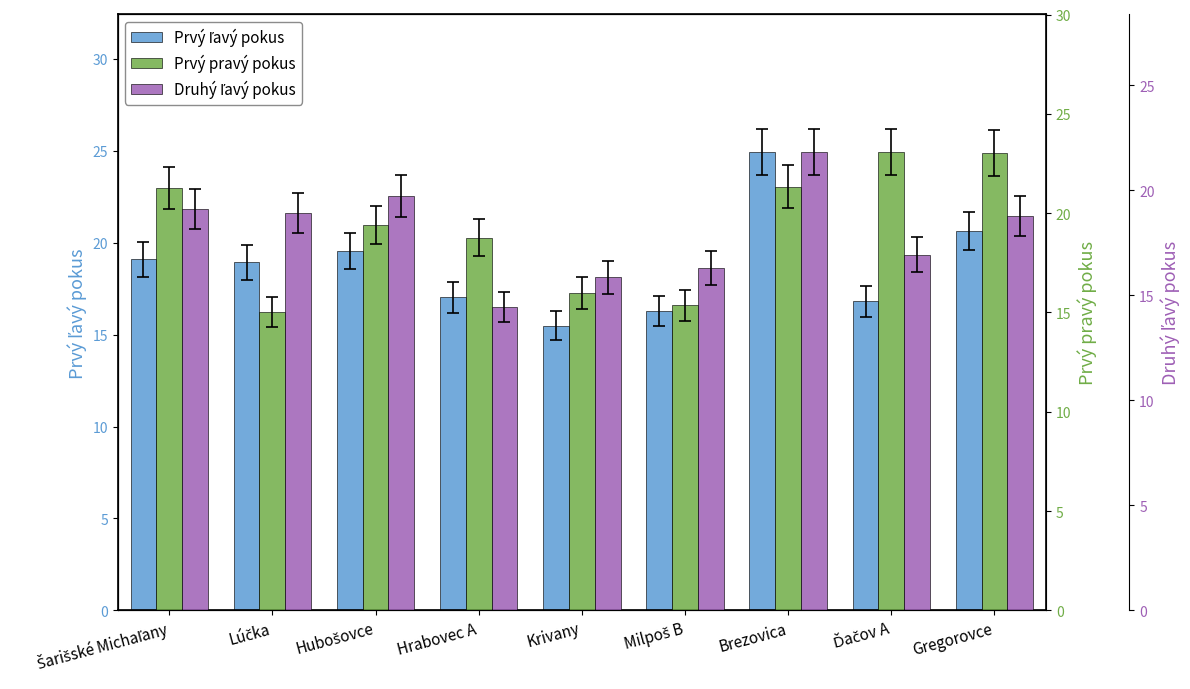

At Lúčka, list the series in order from largest to smallest.

Prvý ľavý pokus, Druhý ľavý pokus, Prvý pravý pokus